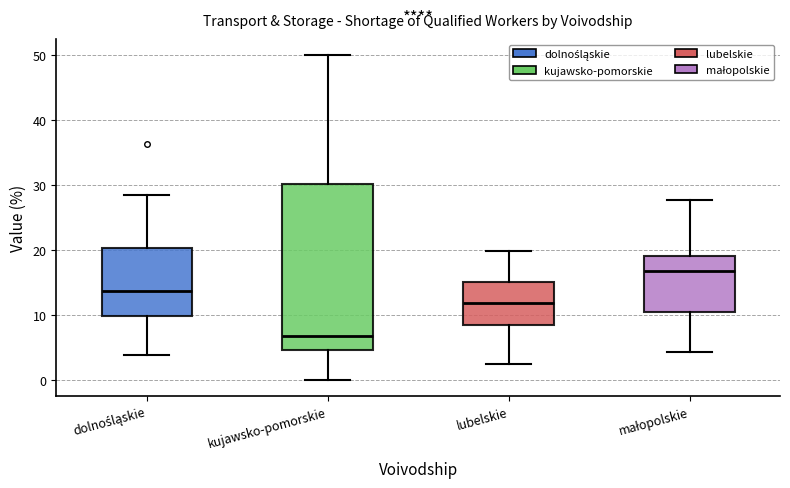

Where does the lower whisker of the box for małopolskie end on the y-axis? The values are not printed on the chart, so give them approximately, as read against the axis.

4